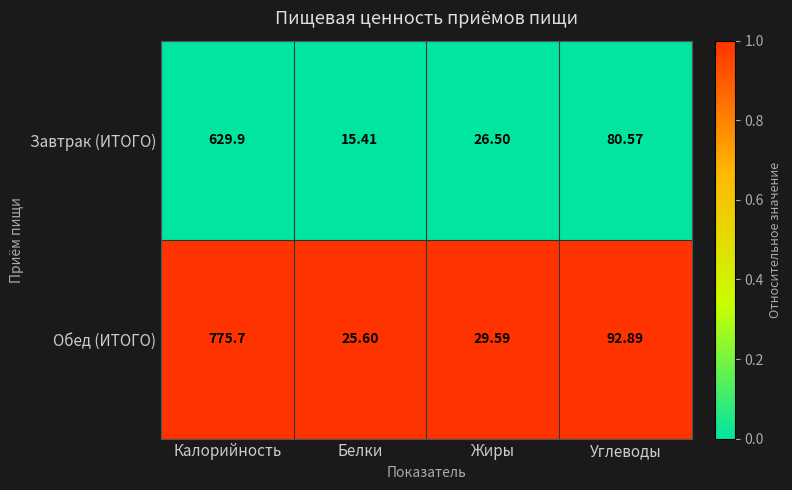

At which category does the chart reach its peak across all series?

Калорийность